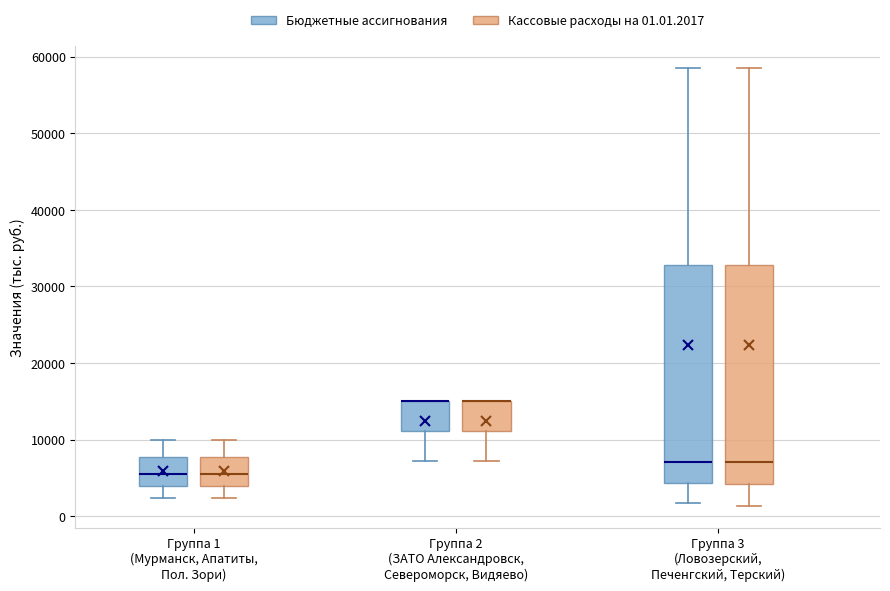

Where does the median line of the box for Группа 3 (Ловозерский, Печенгский, Терский) (Бюджетные ассигнования) sit on the y-axis? The values are not printed on the chart, so give them approximately, as read against the axis.

7000